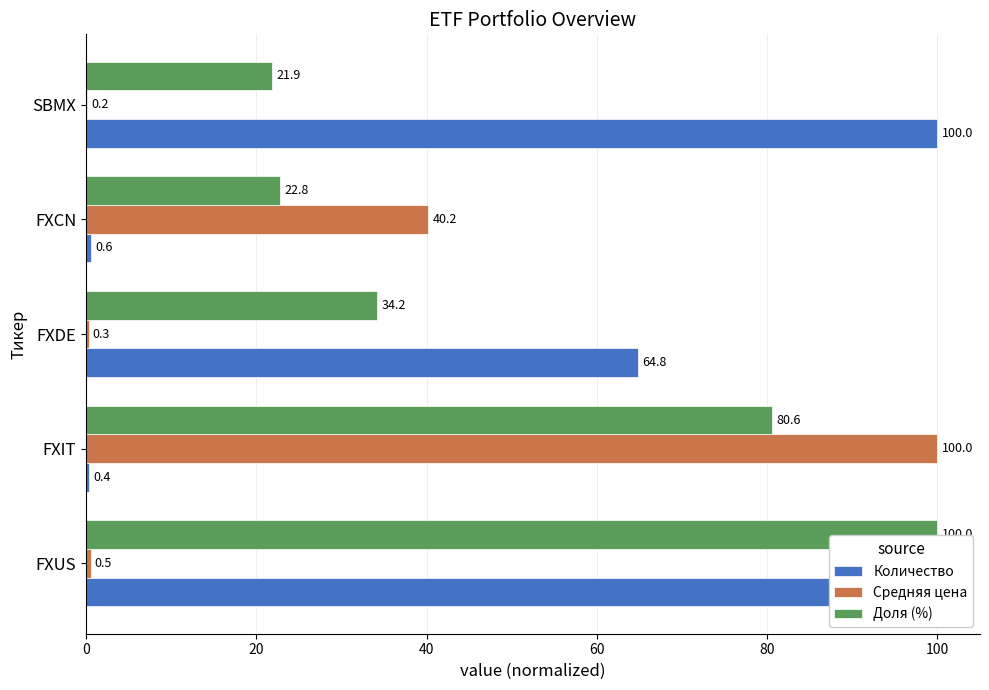

True or false: Количество has a value of 64.8 at FXDE.

True